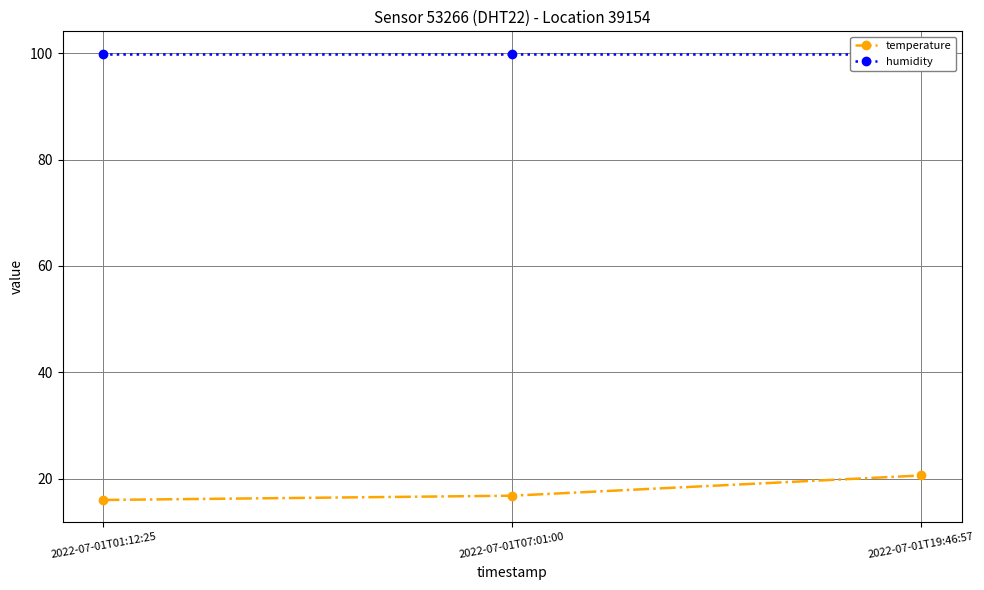

Count the number of categories in the chart.

3